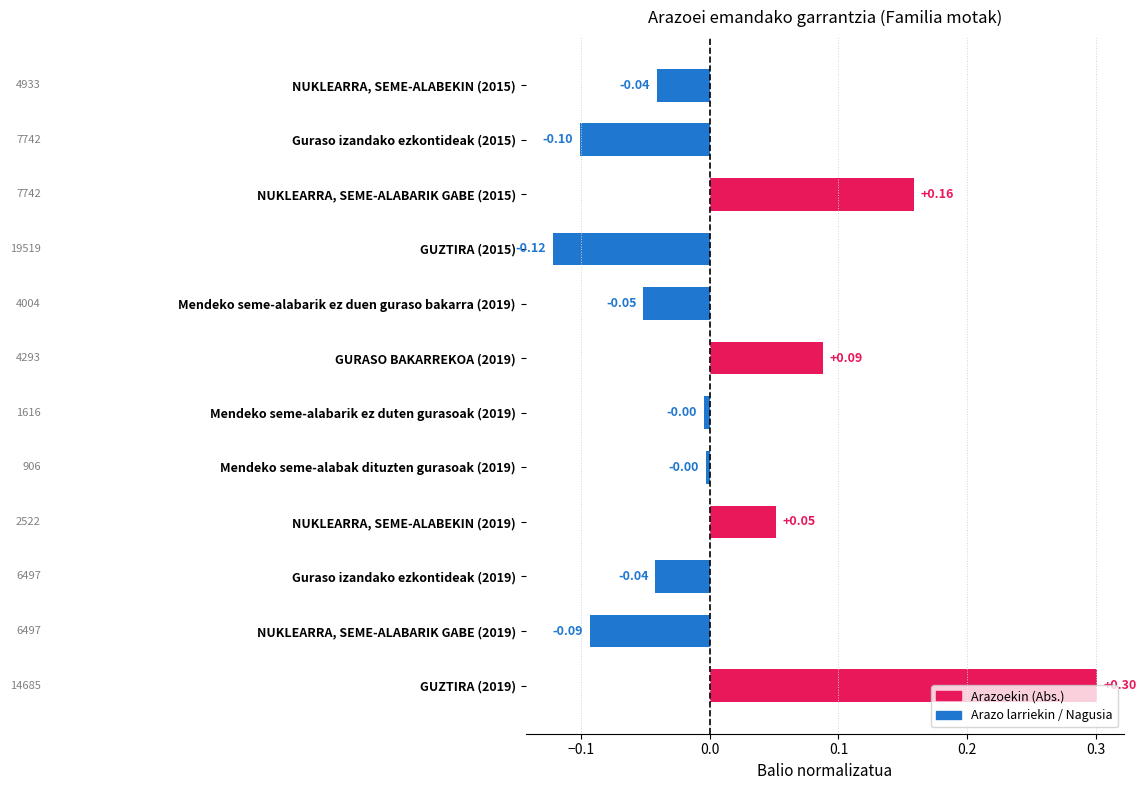

What is the greatest value displayed?

0.3